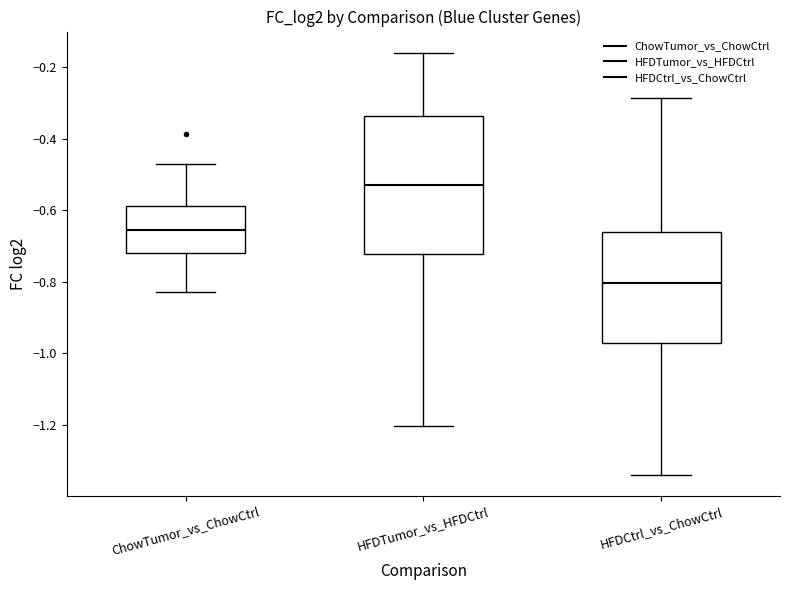

Which box's median line is the highest?

HFDTumor_vs_HFDCtrl